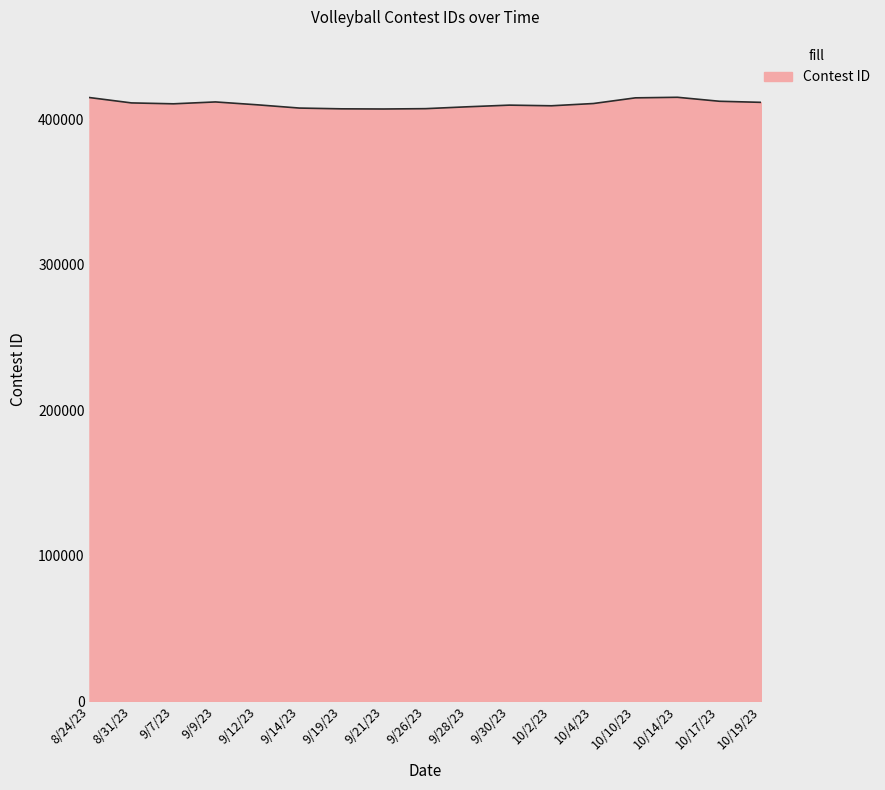

How many distinct data groups are displayed?

1